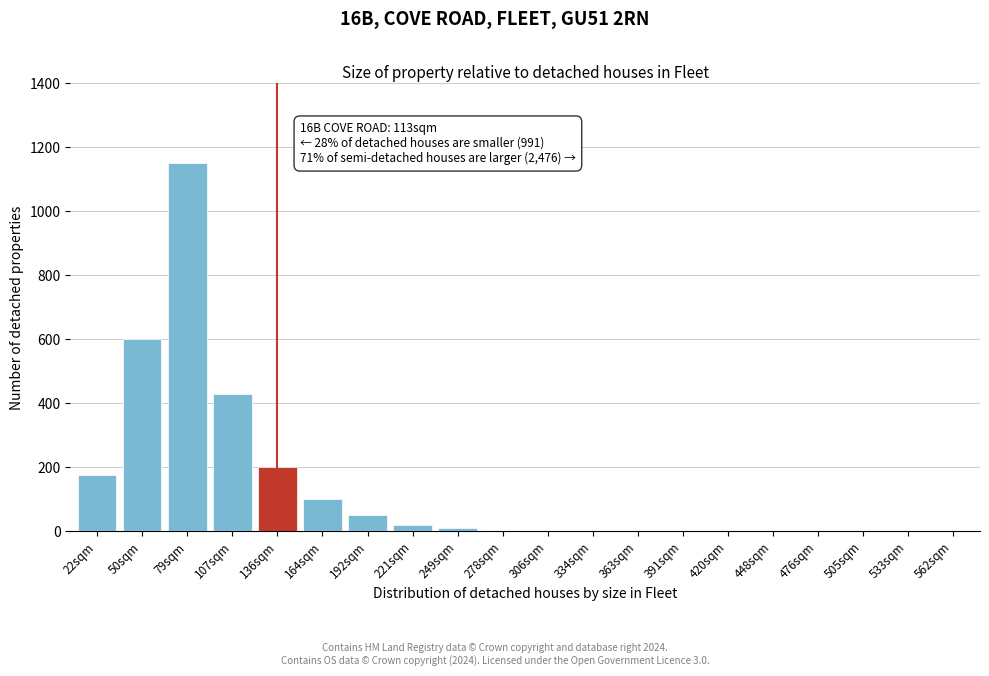

What is the sum of all values?

2744